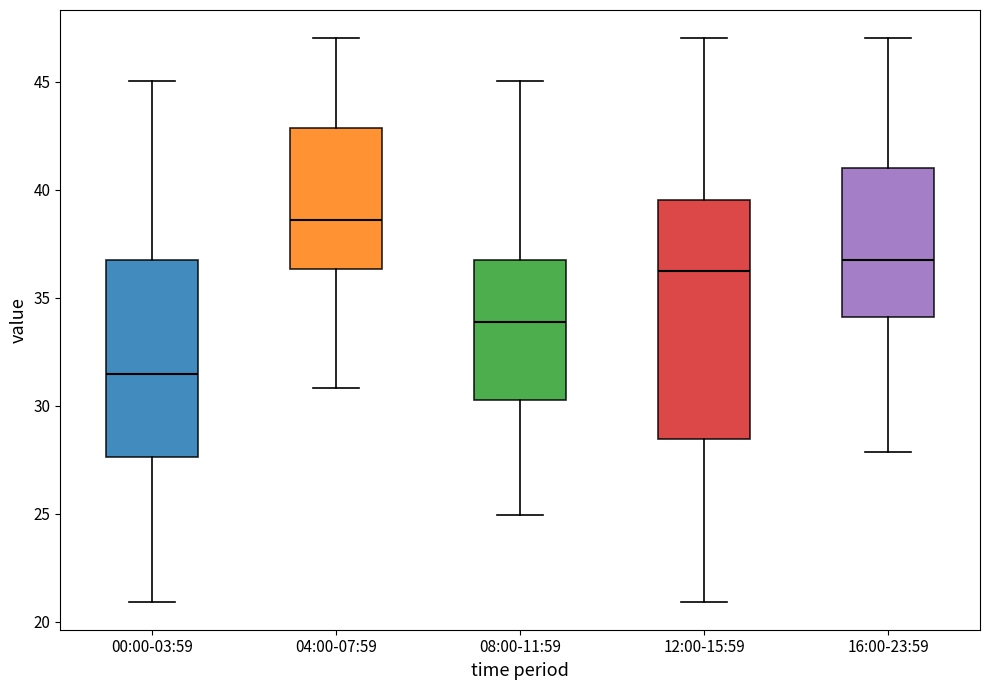

Comparing the boxes themselves (not the whiskers), which one is the tallest?

12:00-15:59